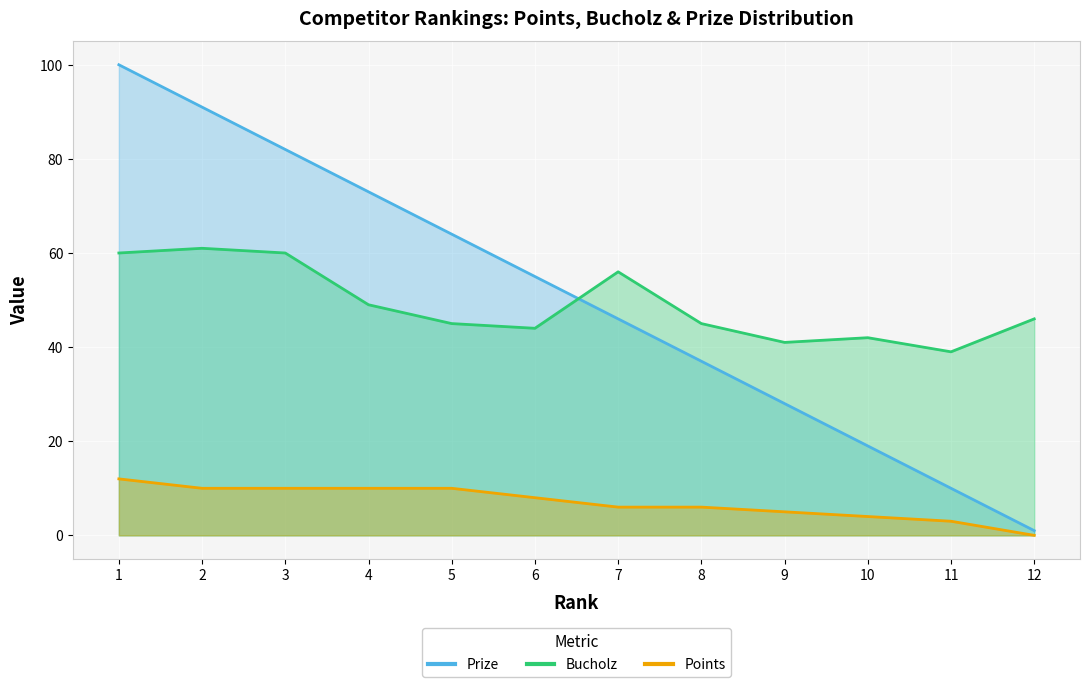

Which series has the largest range (max minus min)?

Prize